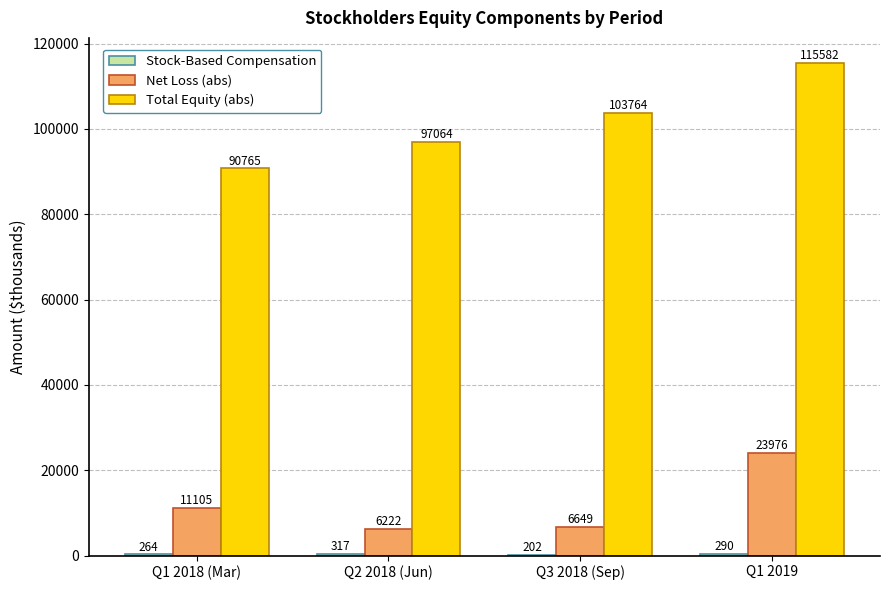

What is the sum of the Total Equity (abs) values at Q1 2019 and Q1 2018 (Mar)?

206347